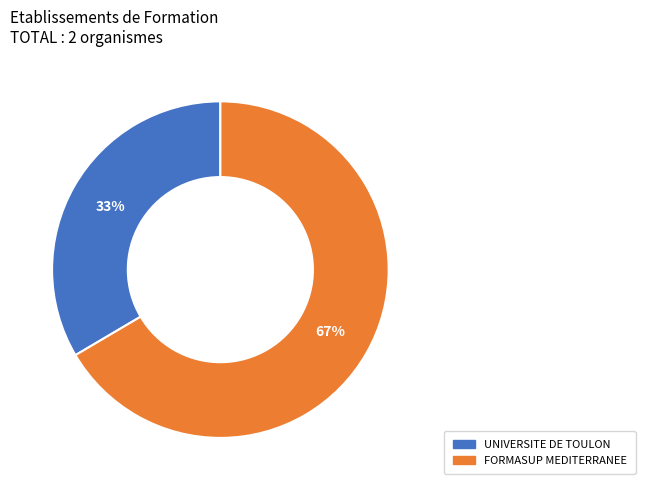

Do FORMASUP MEDITERRANEE and UNIVERSITE DE TOULON together represent more than half of the pie?

Yes